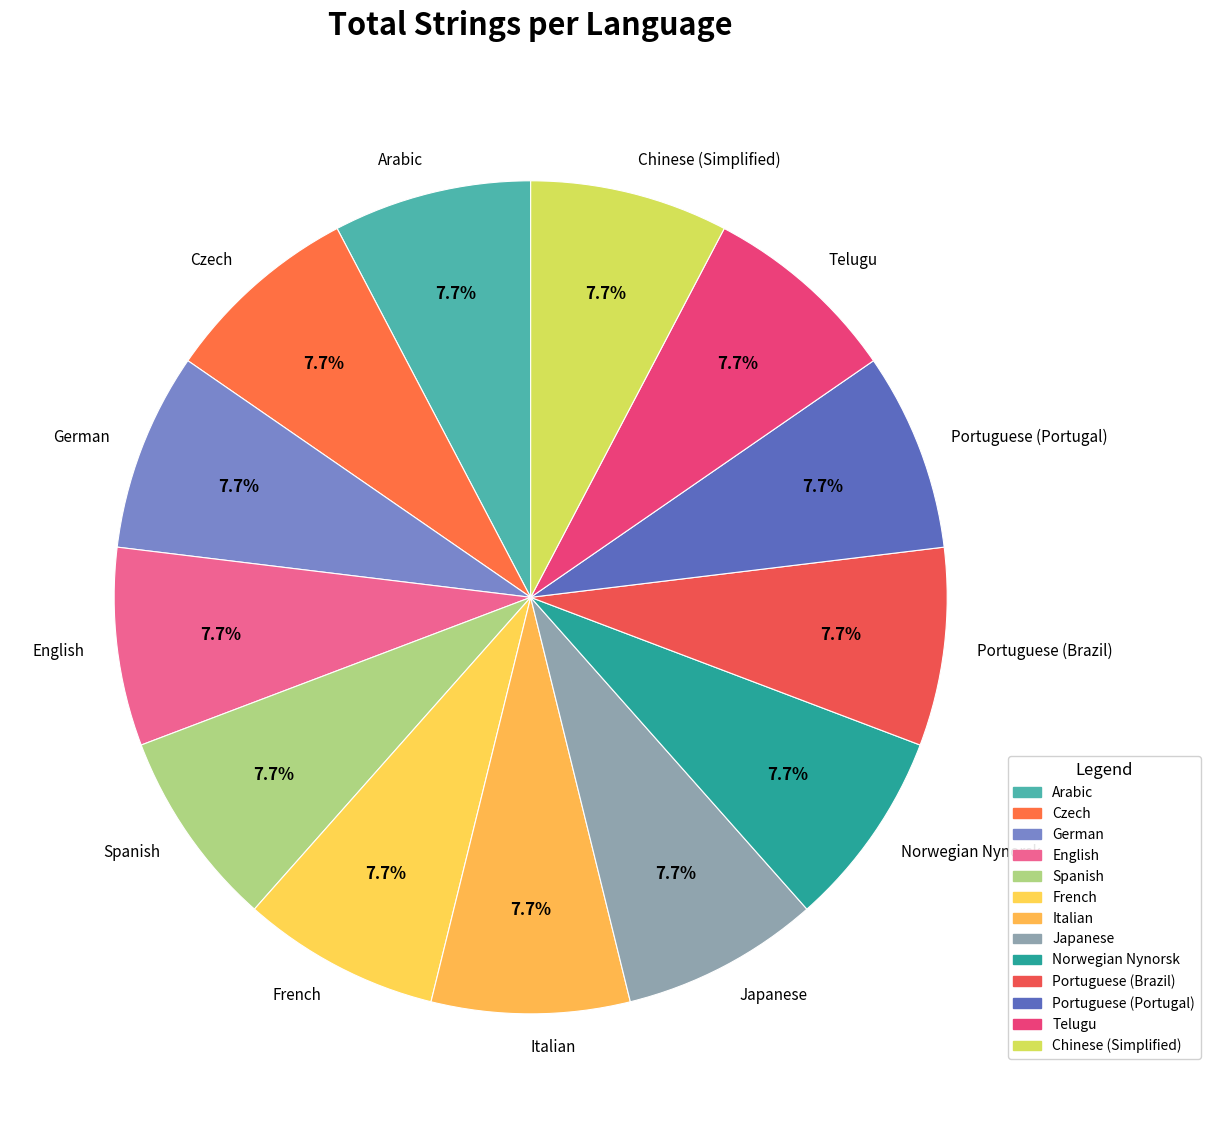

Does any single category account for the majority?

No